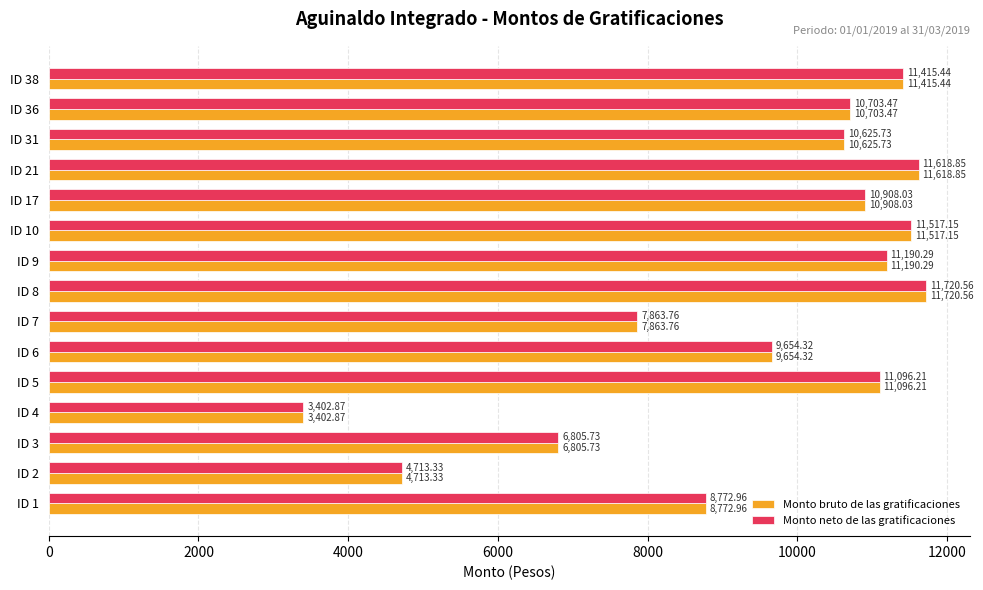

At which label does Monto neto de las gratificaciones reach its peak?

ID 8